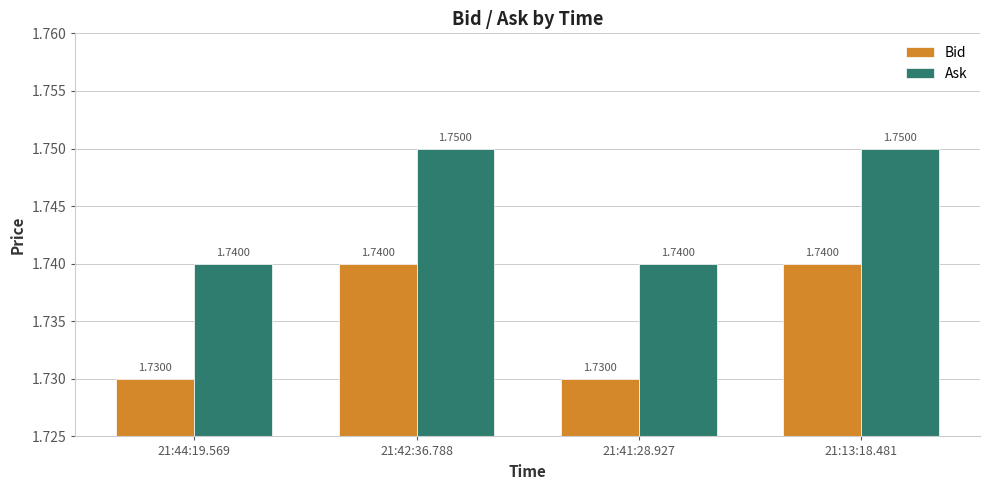

Is the value of Ask at 21:41:28.927 greater than the value of Bid at 21:41:28.927?

Yes